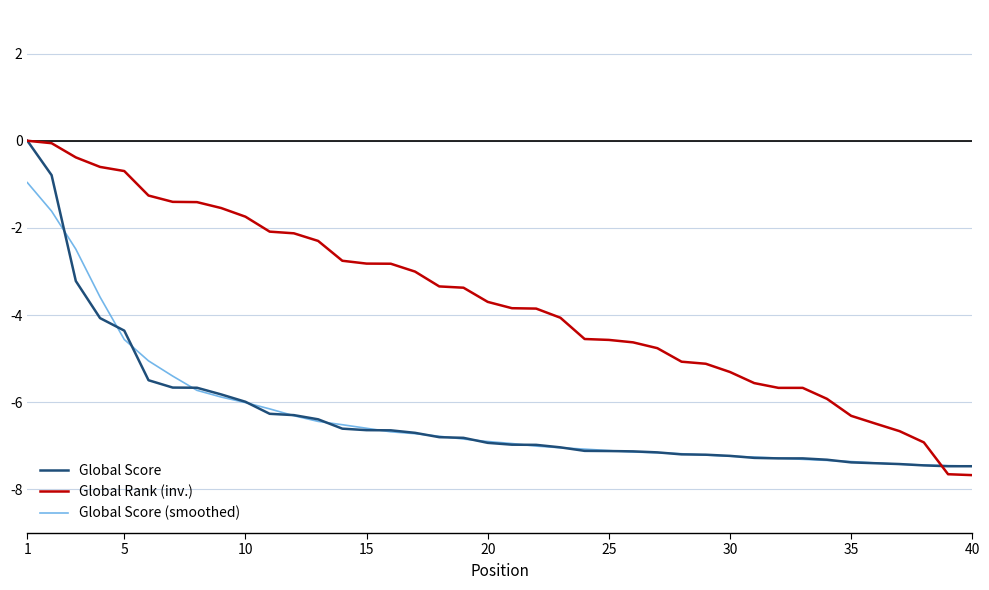

Which series has the largest total across all categories?

Global Rank (inv.)